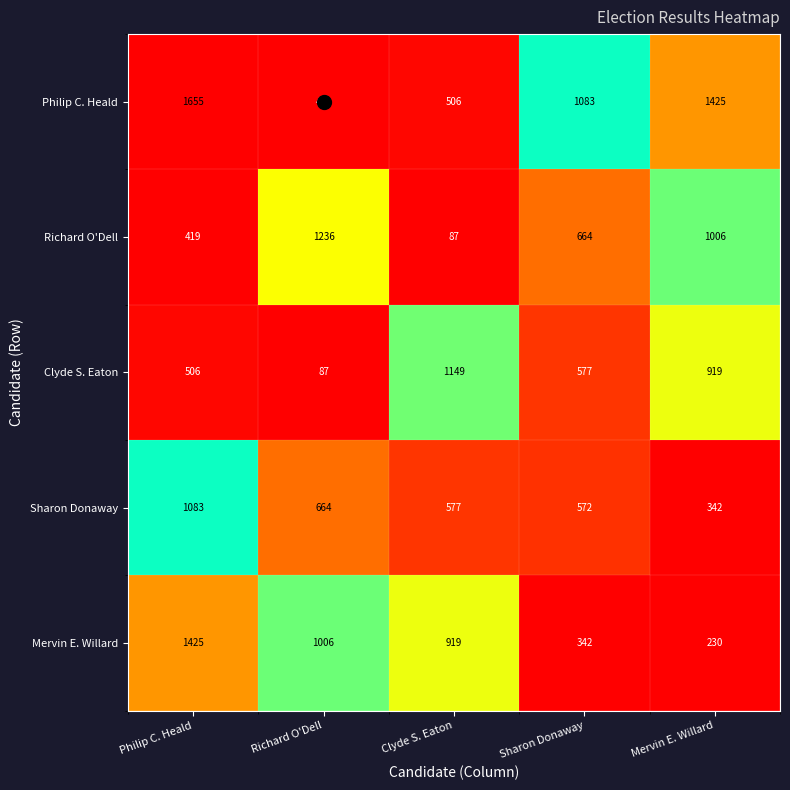

List the series in order of their peak value, lowest first.

Sharon Donaway, Clyde S. Eaton, Richard O'Dell, Mervin E. Willard, Philip C. Heald